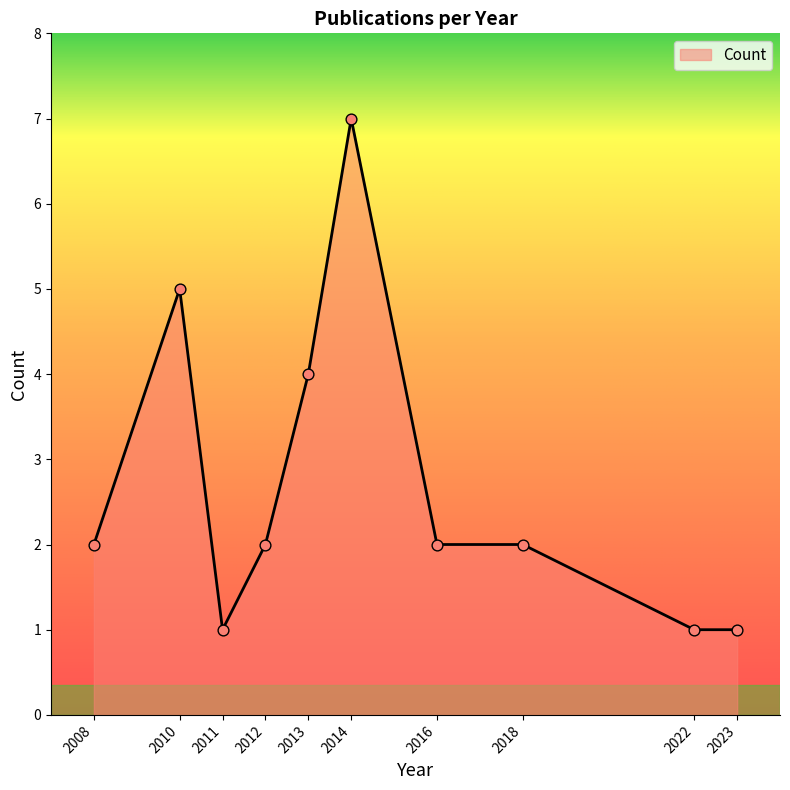

What is the change in value from 2013 to 2022?

-3